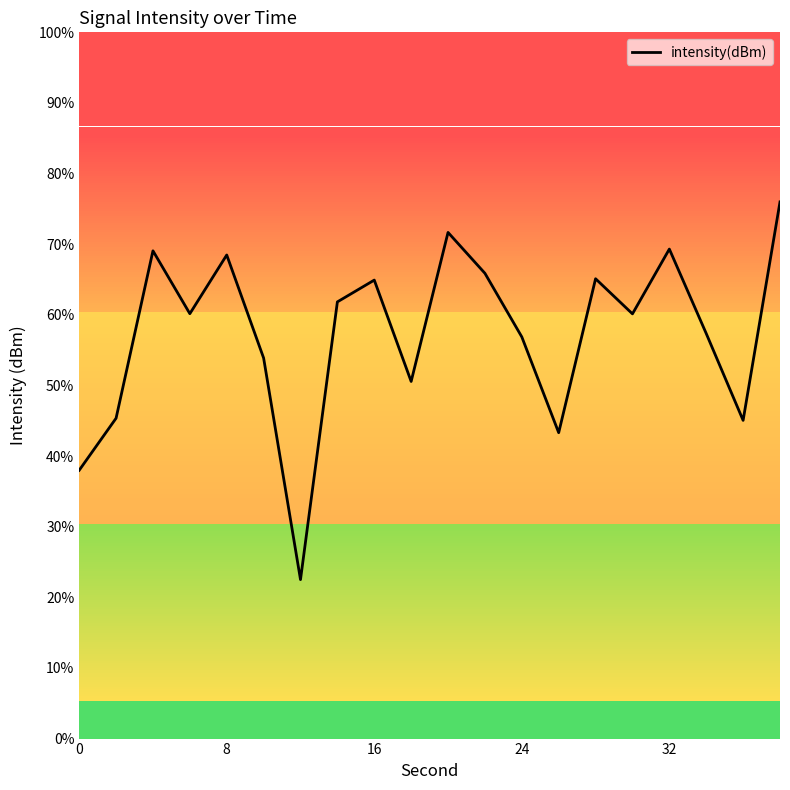

Is this an area chart (filled region under the line)?

No